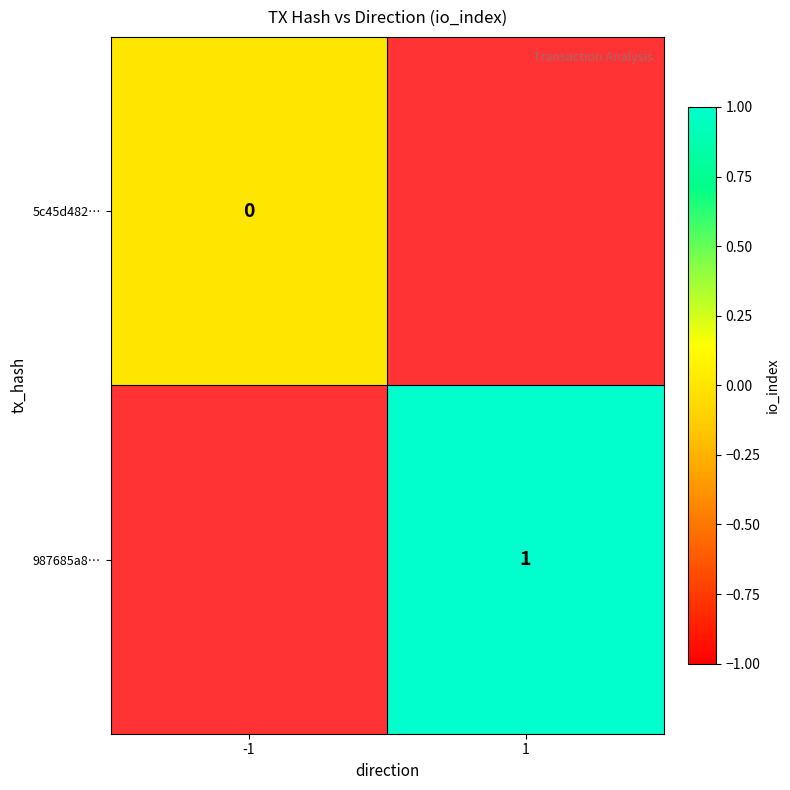

How many series are shown in this chart?

2